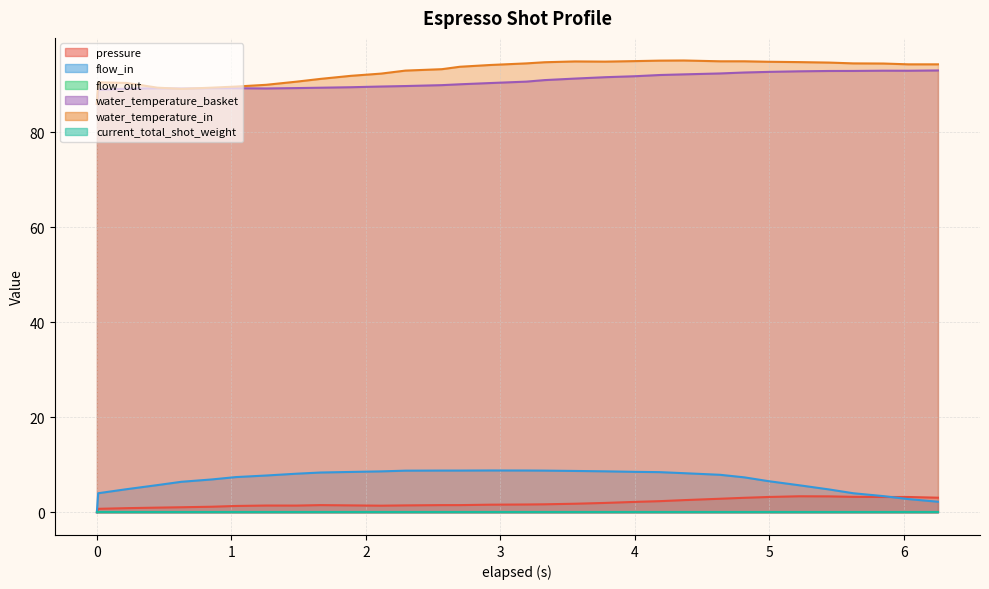

How many interior local peaks does the water_temperature_basket series have?

2